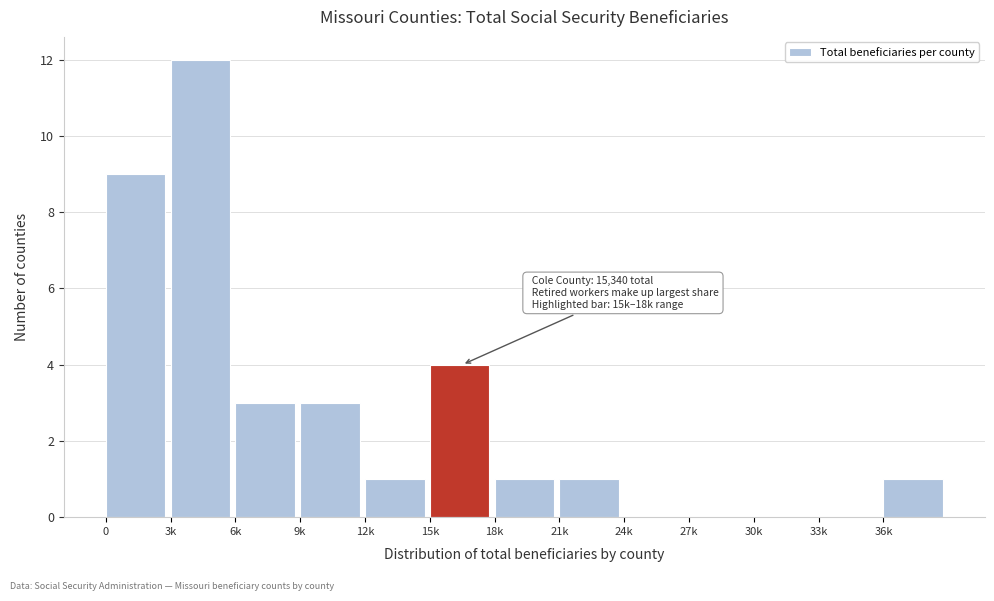

Reading right to left, extract all data points from this chart.

36k=1	33k=0	30k=0	27k=0	24k=0	21k=1	18k=1	15k=4	12k=1	9k=3	6k=3	3k=12	0=9